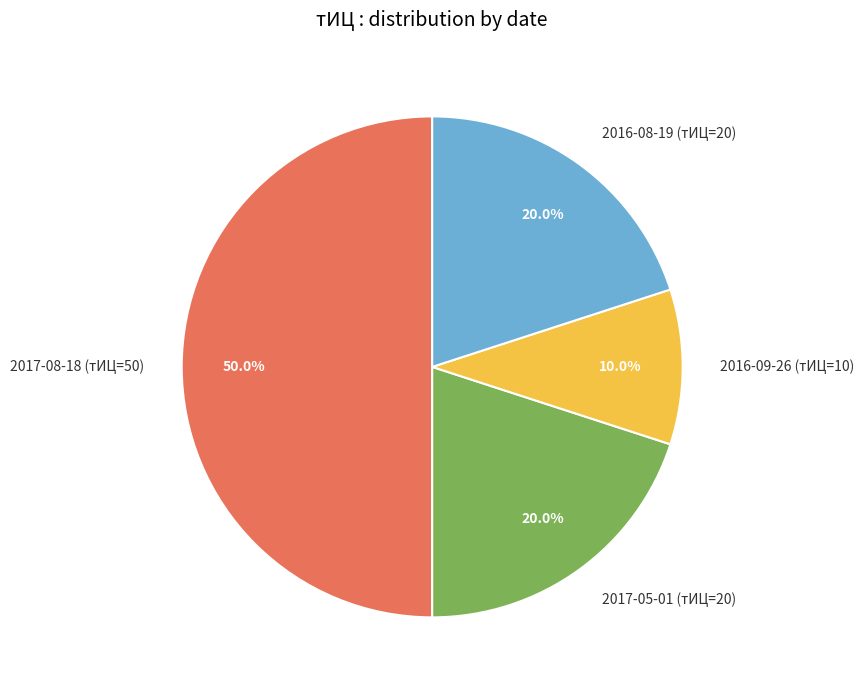

What is the ratio of the value at 2017-08-18 (тИЦ=50) to the value at 2016-09-26 (тИЦ=10)?

5.0